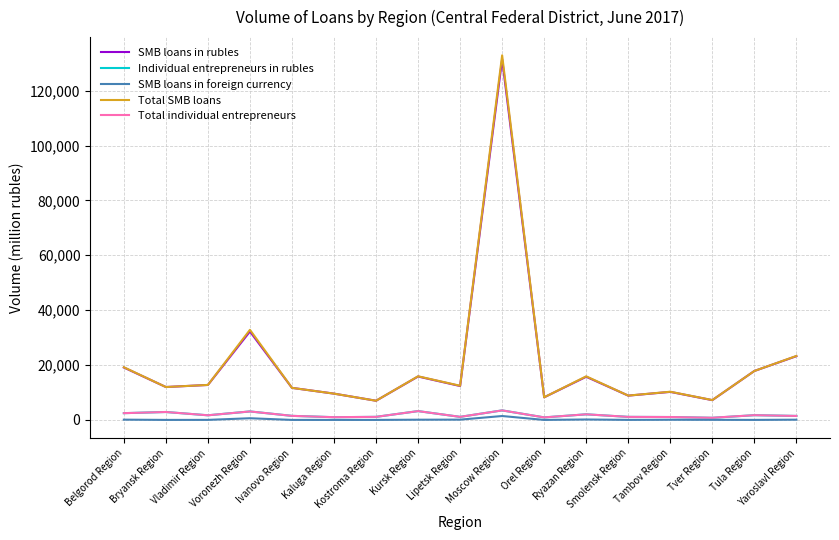

Is it true that Total individual entrepreneurs equals 1107 at Smolensk Region?

True